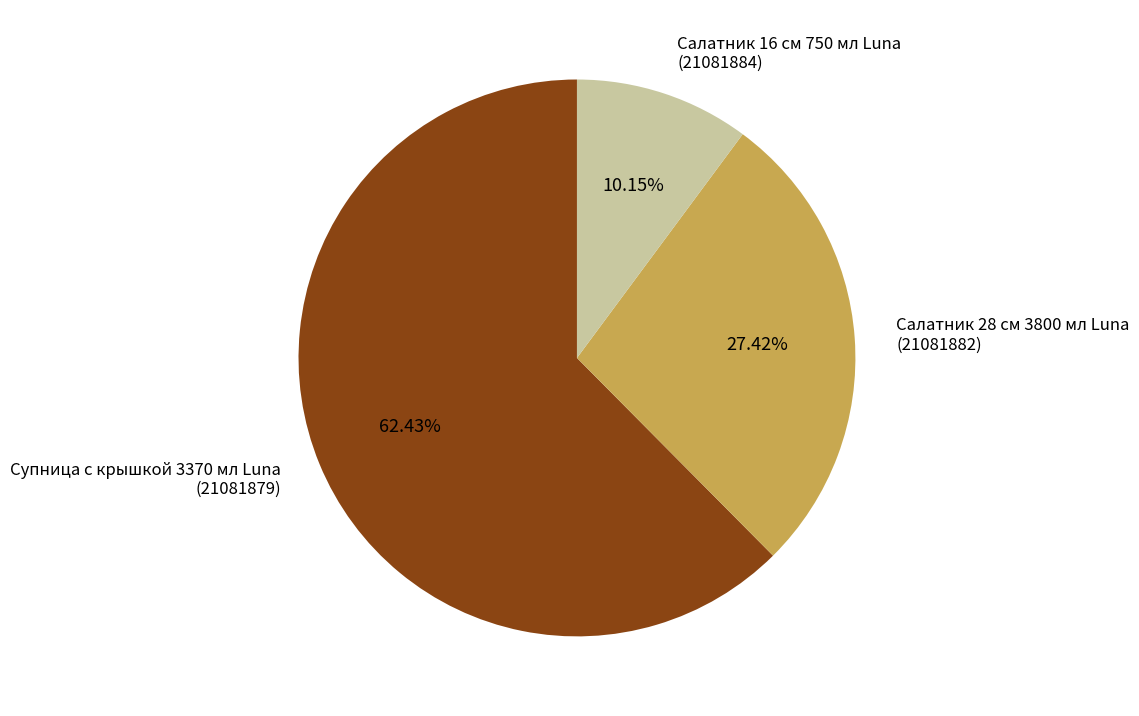

What is the ratio of the value at Салатник 28 см 3800 мл Luna (21081882) to the value at Салатник 16 см 750 мл Luna (21081884)?

2.7